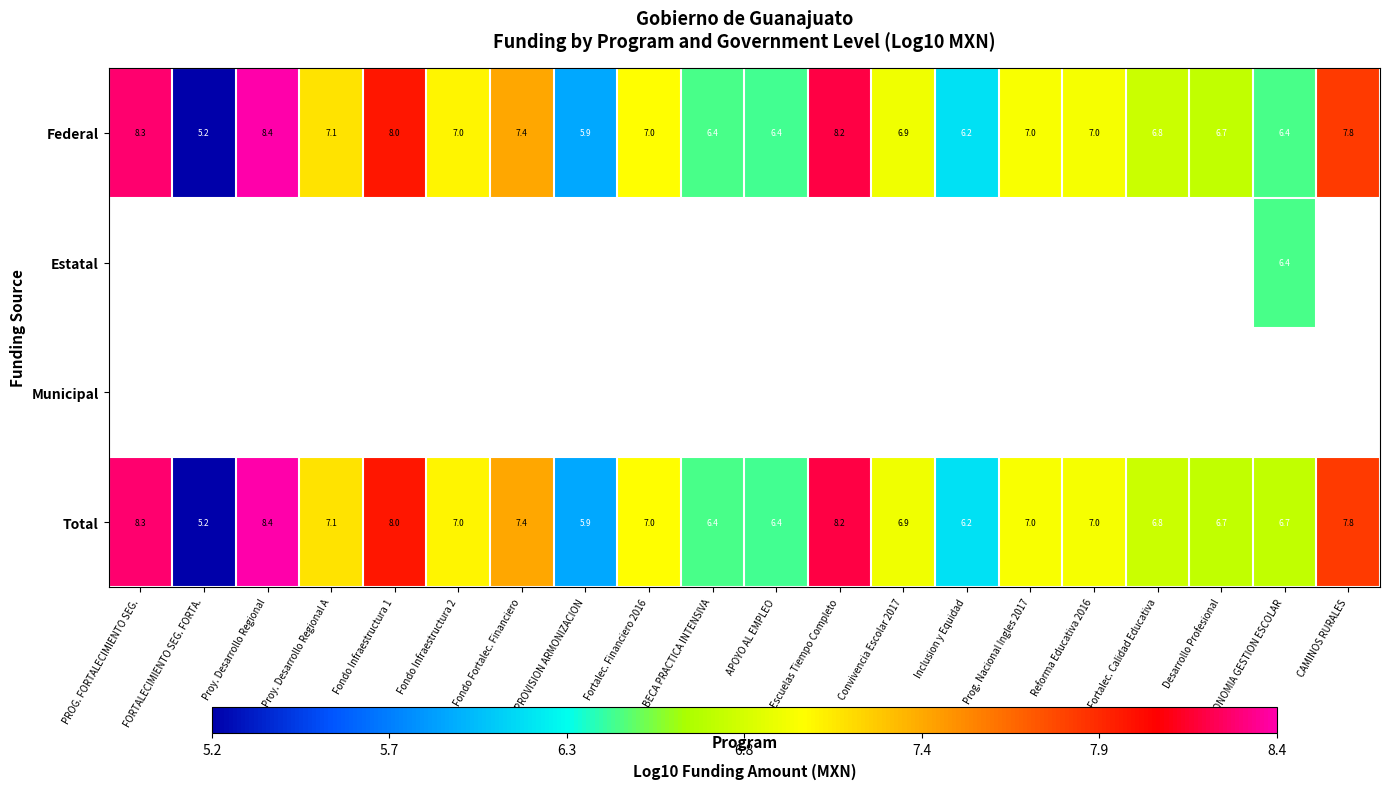

Which label corresponds to the largest value in the chart?

Proy. Desarrollo Regional